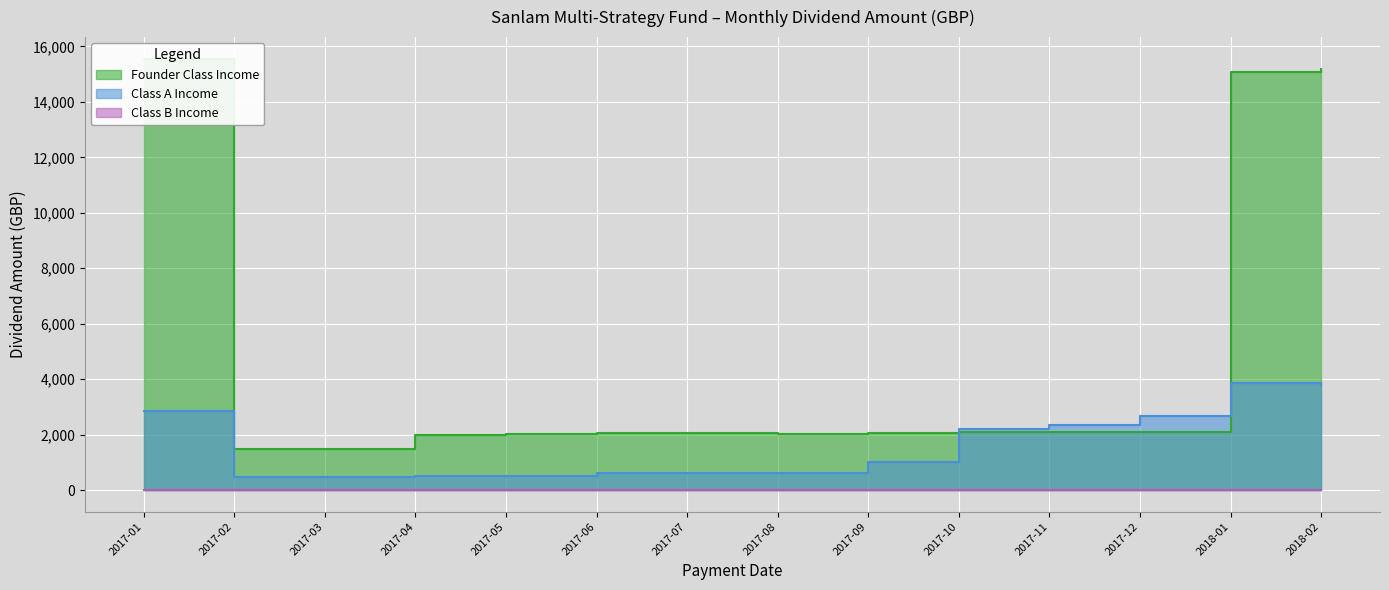

Reading left to right, list all the values displayed in this chart.

Founder Class Income: 2017-01=15555.1	2017-02=1479.1	2017-03=1483.7	2017-04=1984.0	2017-05=2031.2	2017-06=2068.1	2017-07=2074.3	2017-08=2013.9	2017-09=2064.6	2017-10=2088.9	2017-11=2113.2	2017-12=2093.8	2018-01=15084.7	2018-02=15170.4
Class A Income: 2017-01=2870.8	2017-02=481.0	2017-03=487.0	2017-04=493.6	2017-05=507.7	2017-06=606.6	2017-07=601.7	2017-08=615.5	2017-09=1014.1	2017-10=2209.0	2017-11=2355.4	2017-12=2689.3	2018-01=3866.9	2018-02=3800.0
Class B Income: 2017-01=2.9	2017-02=2.7	2017-03=2.7	2017-04=2.8	2017-05=2.8	2017-06=2.8	2017-07=2.8	2017-08=2.8	2017-09=2.8	2017-10=2.8	2017-11=2.9	2017-12=2.9	2018-01=2.8	2018-02=2.9